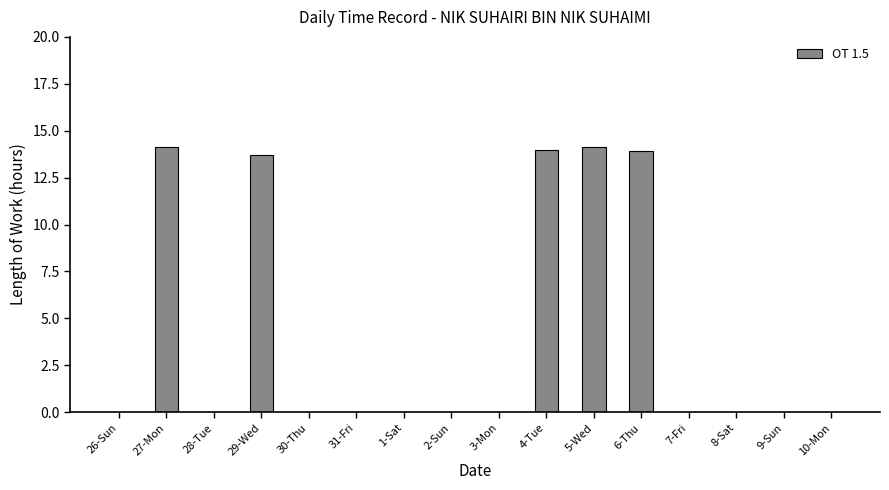

Is it true that the value at 1-Sat is 0.0?

True